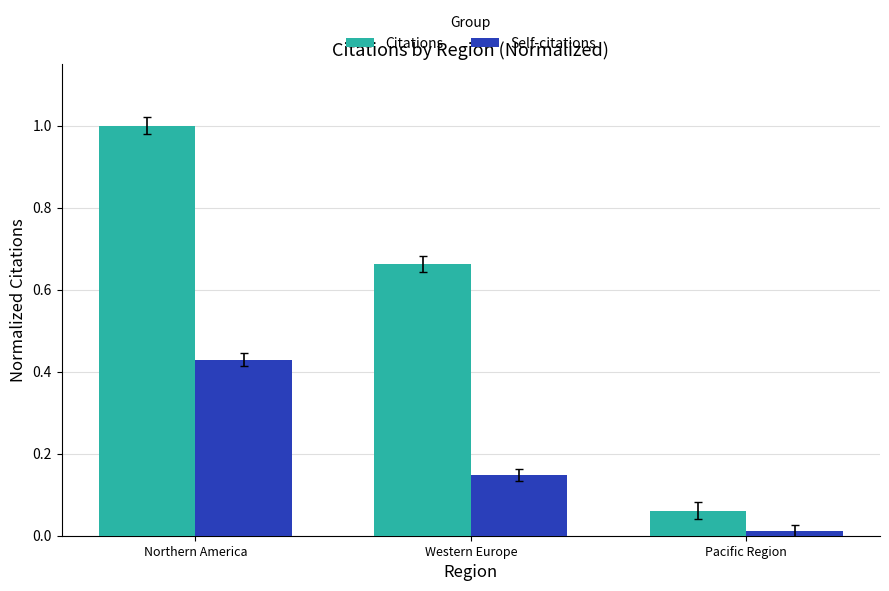

The value of Citations at Northern America is 1.0. True or false?

True